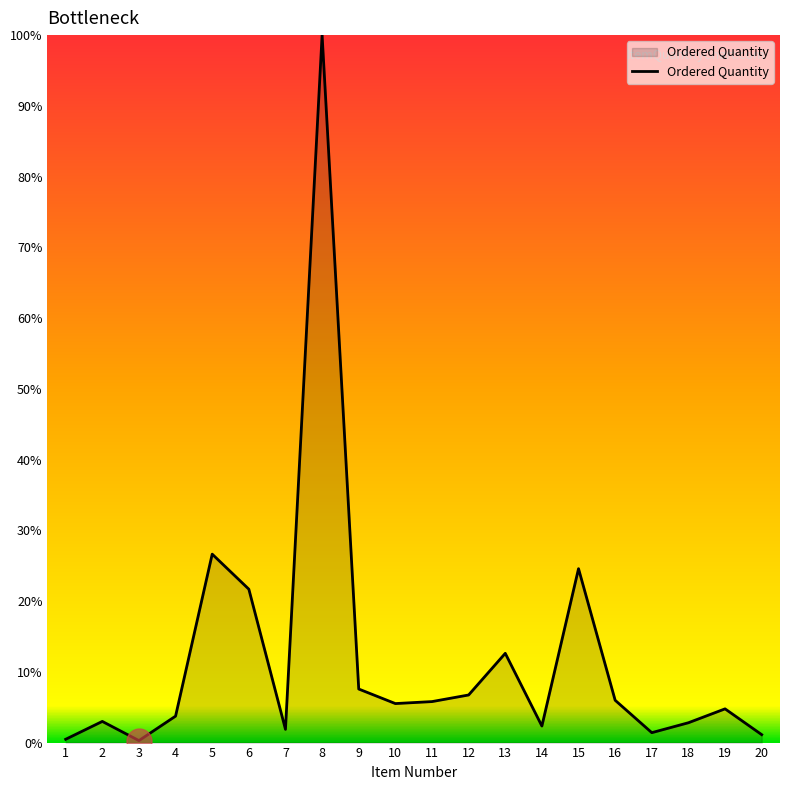

What is the average value?

11.9